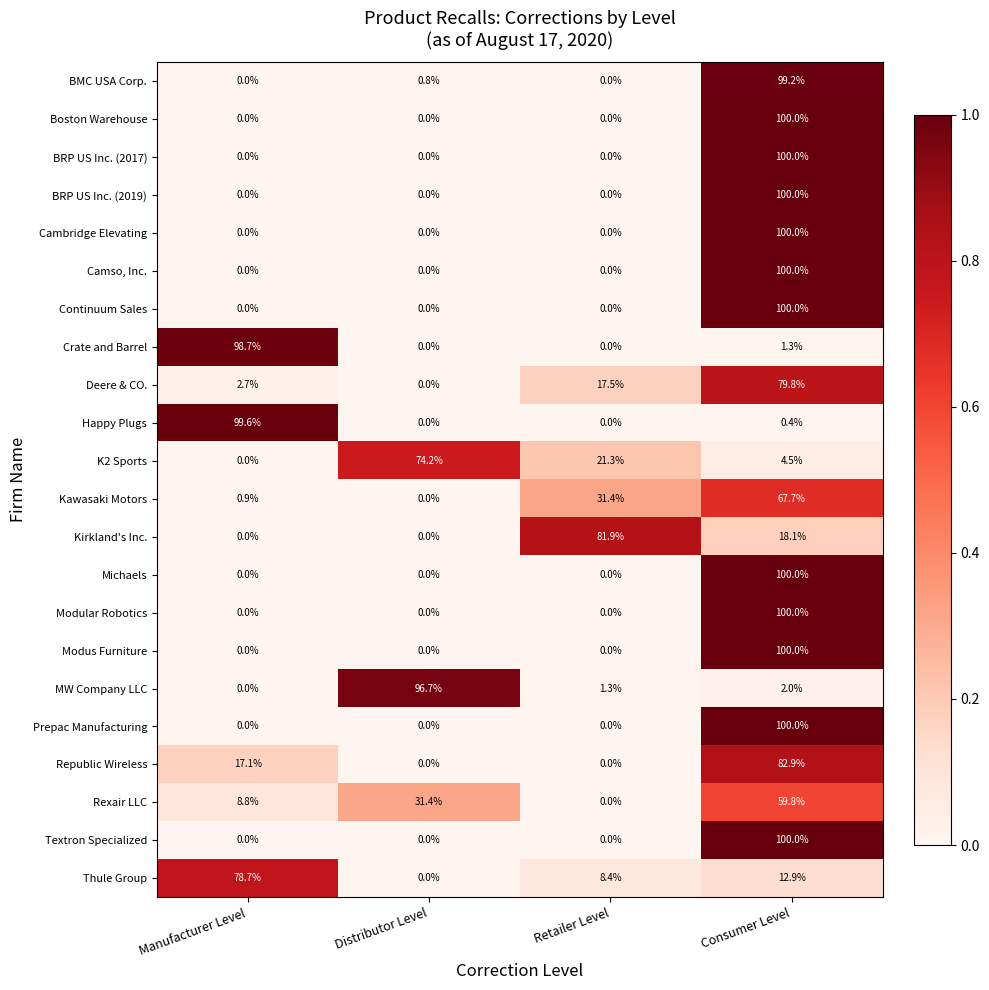

The Cambridge Elevating series shows 0.0 at Distributor Level. True or false?

True